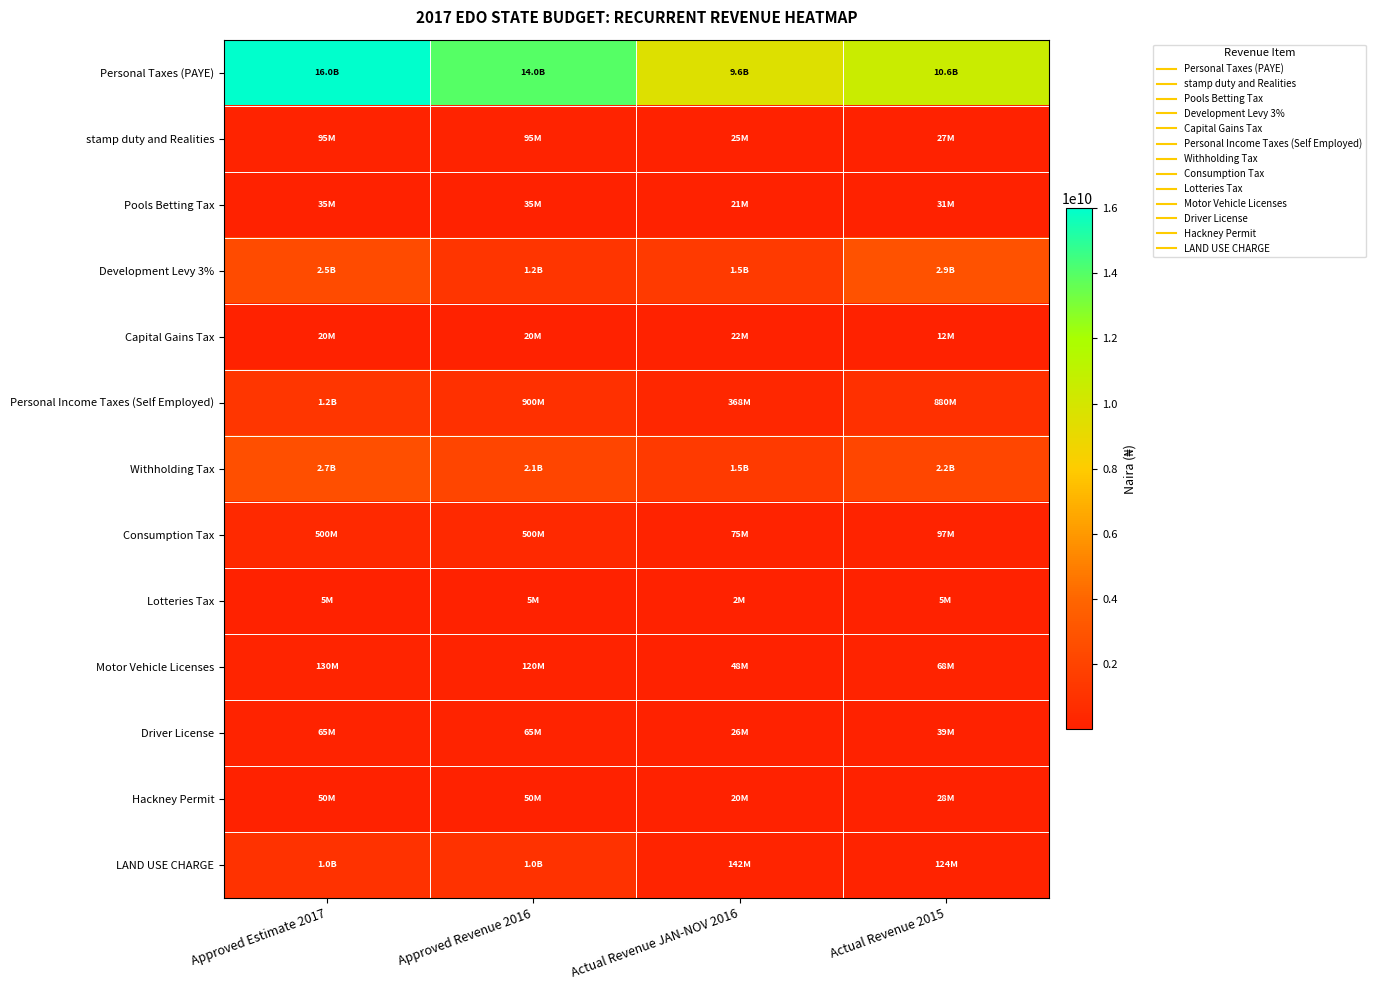

Reading right to left, extract all data points from this chart.

Personal Taxes (PAYE): Actual Revenue 2015=10554515986.4	Actual Revenue JAN-NOV 2016=9580732977.5	Approved Revenue 2016=14000000000.0	Approved Estimate 2017=16000000000.0
stamp duty and Realities: Actual Revenue 2015=27457734.7	Actual Revenue JAN-NOV 2016=24714682.0	Approved Revenue 2016=95000000.0	Approved Estimate 2017=95000000.0
Pools Betting Tax: Actual Revenue 2015=30868200.0	Actual Revenue JAN-NOV 2016=20600160.7	Approved Revenue 2016=35000000.0	Approved Estimate 2017=35000000.0
Development Levy 3%: Actual Revenue 2015=2853057961.0	Actual Revenue JAN-NOV 2016=1485545637.4	Approved Revenue 2016=1188954309.0	Approved Estimate 2017=2500000000.0
Capital Gains Tax: Actual Revenue 2015=11666250.6	Actual Revenue JAN-NOV 2016=22066310.0	Approved Revenue 2016=20000000.0	Approved Estimate 2017=20000000.0
Personal Income Taxes (Self Employed): Actual Revenue 2015=879685422.5	Actual Revenue JAN-NOV 2016=368413793.0	Approved Revenue 2016=900000000.0	Approved Estimate 2017=1200000000.0
Withholding Tax: Actual Revenue 2015=2157928710.9	Actual Revenue JAN-NOV 2016=1483680268.8	Approved Revenue 2016=2100000000.0	Approved Estimate 2017=2690000000.0
Consumption Tax: Actual Revenue 2015=96984628.3	Actual Revenue JAN-NOV 2016=74845707.8	Approved Revenue 2016=500000000.0	Approved Estimate 2017=500000000.0
Lotteries Tax: Actual Revenue 2015=5000000.0	Actual Revenue JAN-NOV 2016=1898750.0	Approved Revenue 2016=5000000.0	Approved Estimate 2017=5000000.0
Motor Vehicle Licenses: Actual Revenue 2015=68161600.0	Actual Revenue JAN-NOV 2016=48074088.6	Approved Revenue 2016=120000000.0	Approved Estimate 2017=130000000.0
Driver License: Actual Revenue 2015=38920000.0	Actual Revenue JAN-NOV 2016=25877700.0	Approved Revenue 2016=65000000.0	Approved Estimate 2017=65000000.0
Hackney Permit: Actual Revenue 2015=28400000.0	Actual Revenue JAN-NOV 2016=19905923.0	Approved Revenue 2016=50000000.0	Approved Estimate 2017=50000000.0
LAND USE CHARGE: Actual Revenue 2015=124027972.6	Actual Revenue JAN-NOV 2016=142258667.5	Approved Revenue 2016=1000000000.0	Approved Estimate 2017=1000000000.0